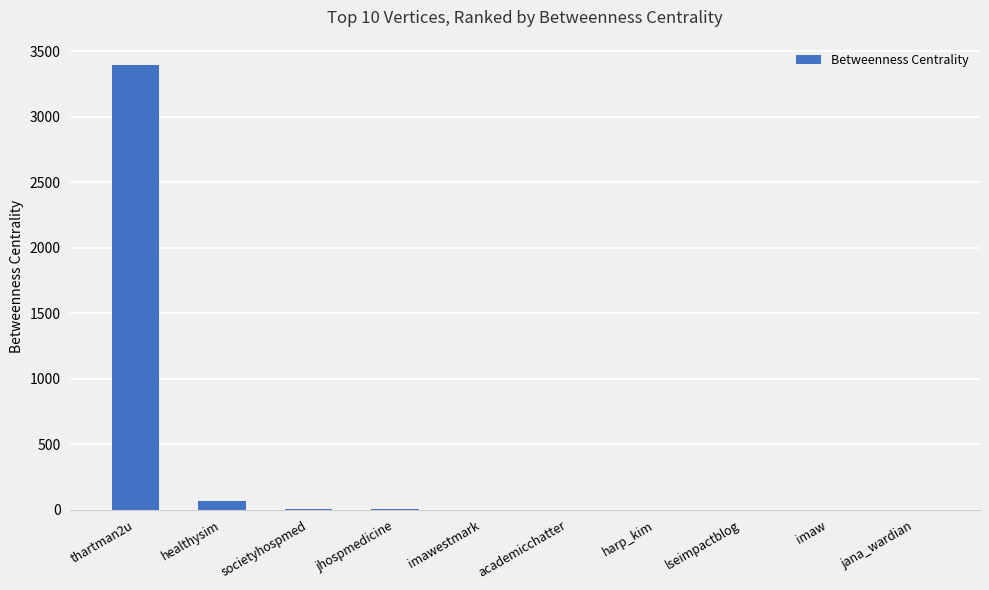

Approximately how many times larger is the value at jhospmedicine compared to imawestmark?

7.5